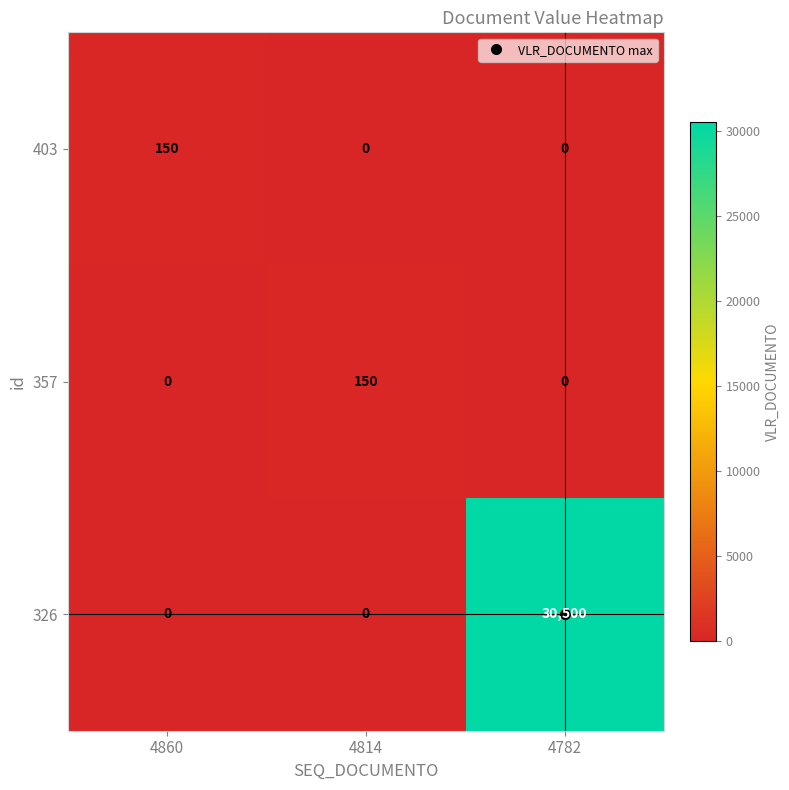

Is it true that 357 equals 150 at 4814?

True